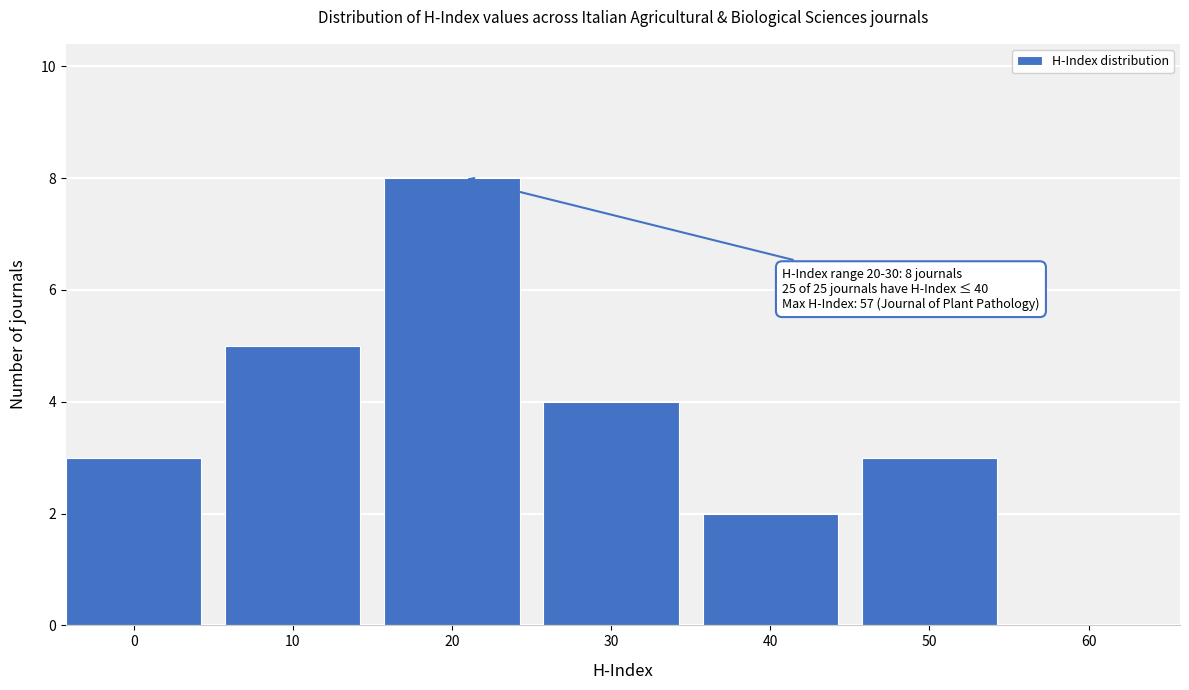

Reading left to right, what are all the values shown in this chart?

0=3	10=5	20=8	30=4	40=2	50=3	60=0